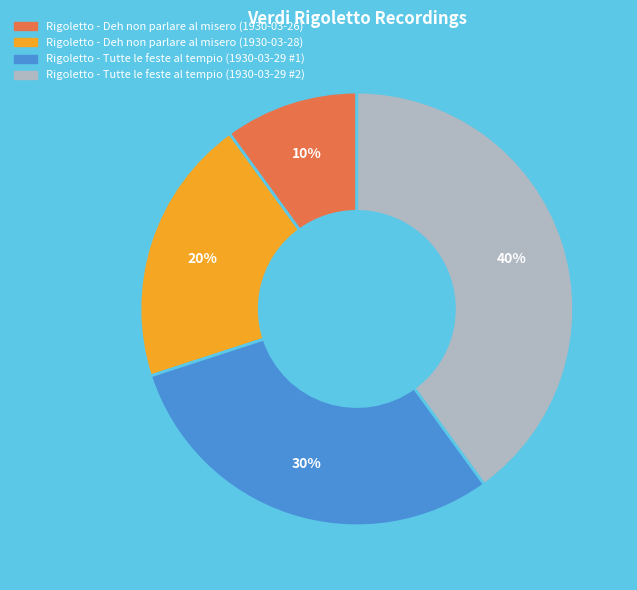

To the nearest percent, what percentage of the pie is Rigoletto - Deh non parlare al misero (1930-03-28)?

20%